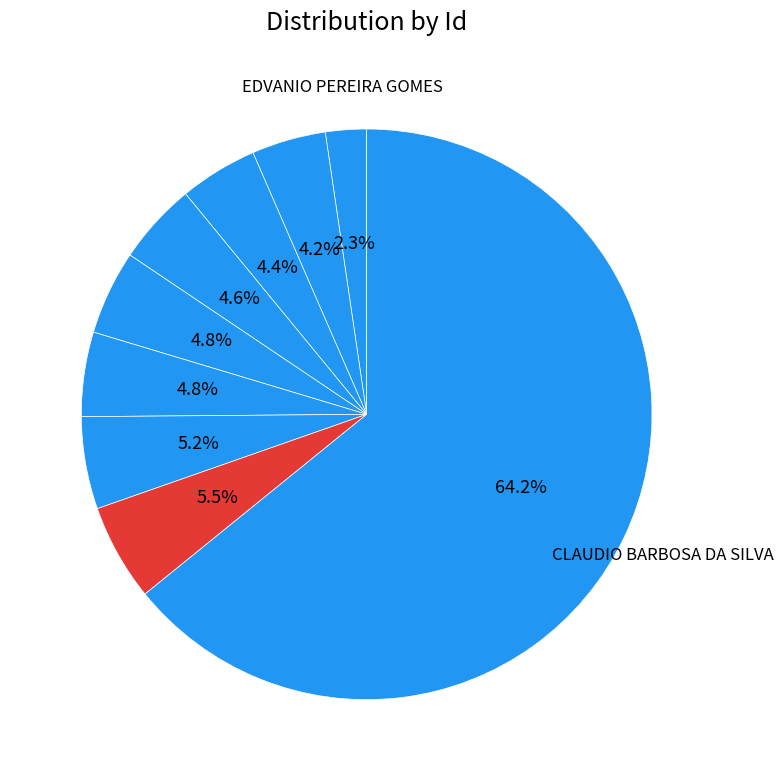

Which category has the smallest portion of the pie?

EDVANIO PEREIRA GOMES